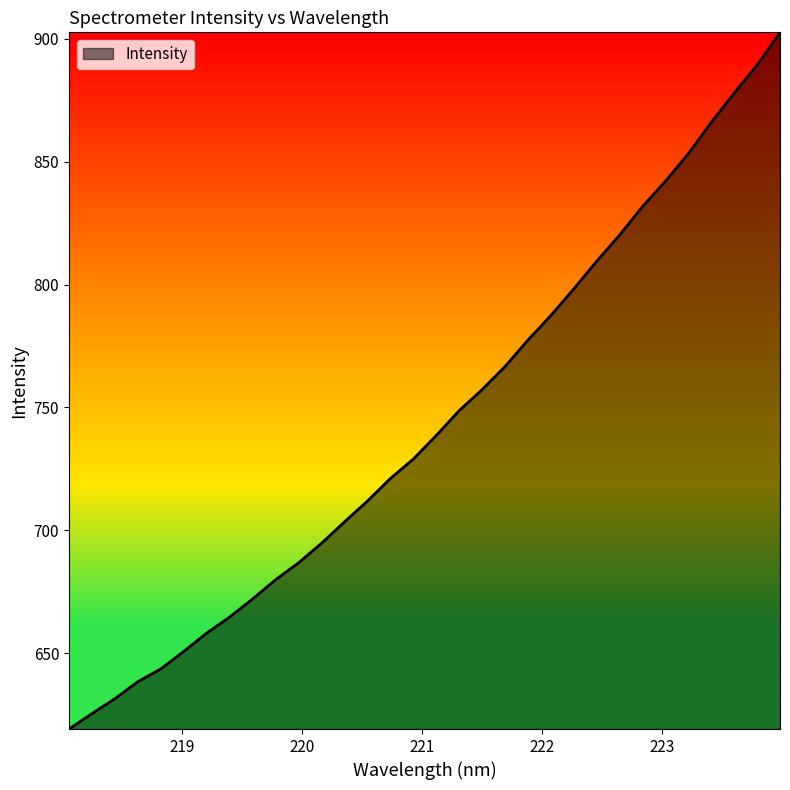

Reading left to right, list all the values displayed in this chart.

619.1	625.4	631.4	638.3	643.5	650.7	658.1	664.7	672.0	679.8	686.7	694.7	703.4	711.8	721.0	728.9	738.5	748.7	757.2	766.6	777.4	787.4	798.2	809.5	820.2	831.8	842.1	853.3	866.1	878.0	889.4	902.7